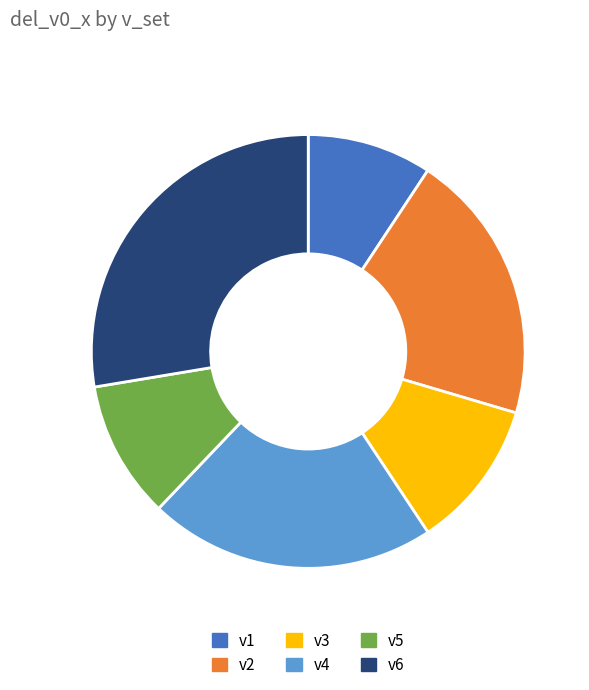

Does v3 represent more than half of the total?

No